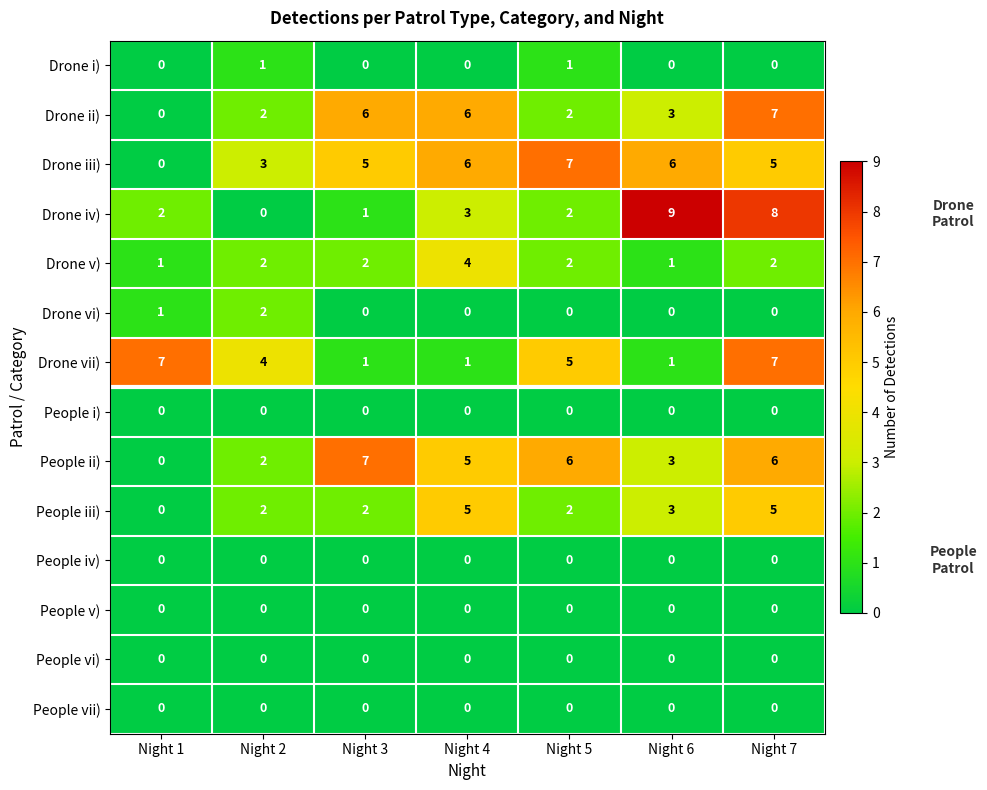

What is the difference between the second highest and second lowest values in the Drone iv) series?

7